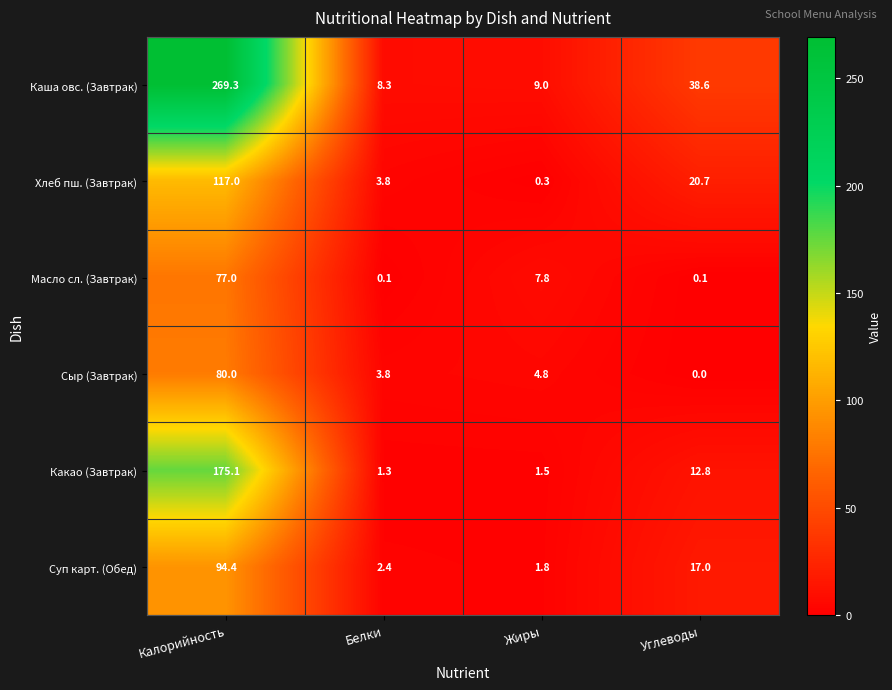

What is the total value across all series at Калорийность?

812.8